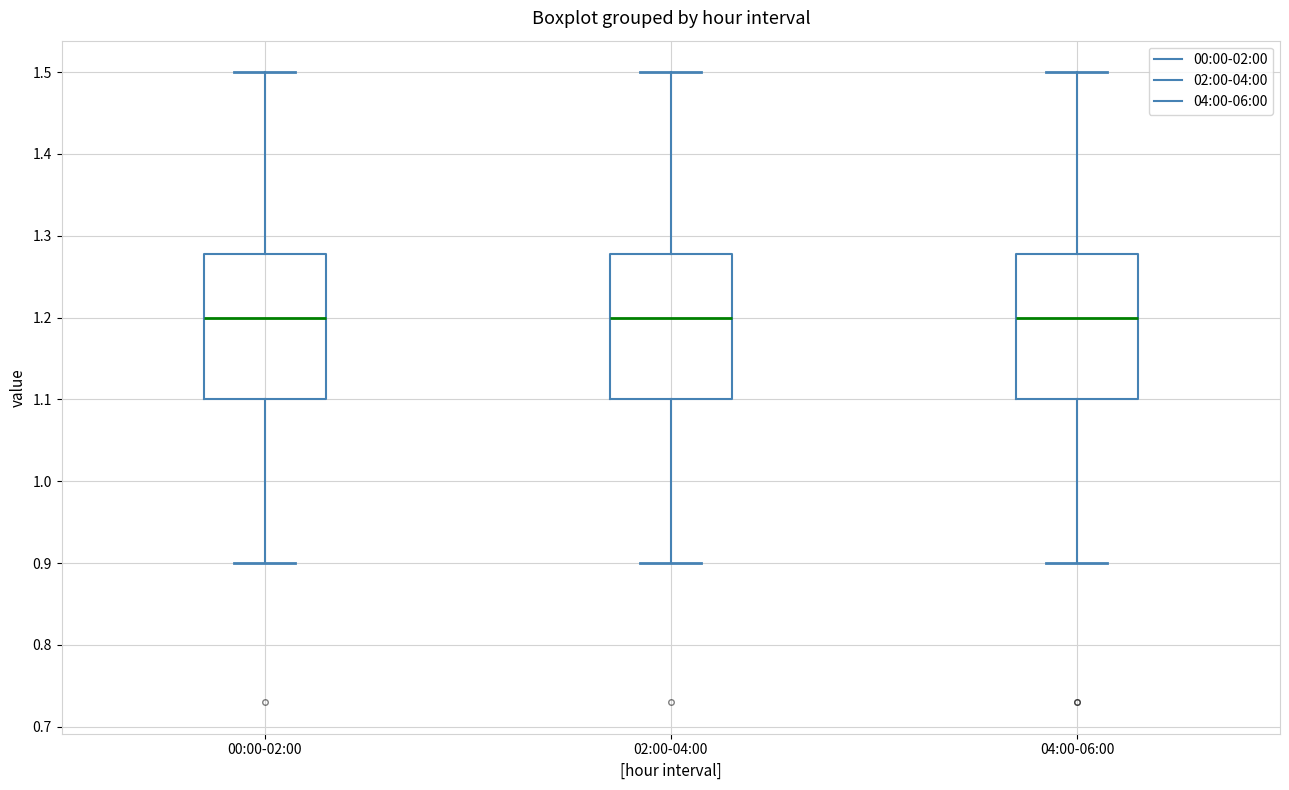

Reading left to right, transcribe this box plot: for each box, give where its median line is, the range the box spans, and where its two whiskers end, as read against the y-axis. The values are not printed on the chart, so give them approximately, as read against the axis.

00:00-02:00: median 1.20, box 1.10 to 1.28, whiskers 0.90 to 1.50
02:00-04:00: median 1.20, box 1.10 to 1.28, whiskers 0.90 to 1.50
04:00-06:00: median 1.20, box 1.10 to 1.28, whiskers 0.90 to 1.50